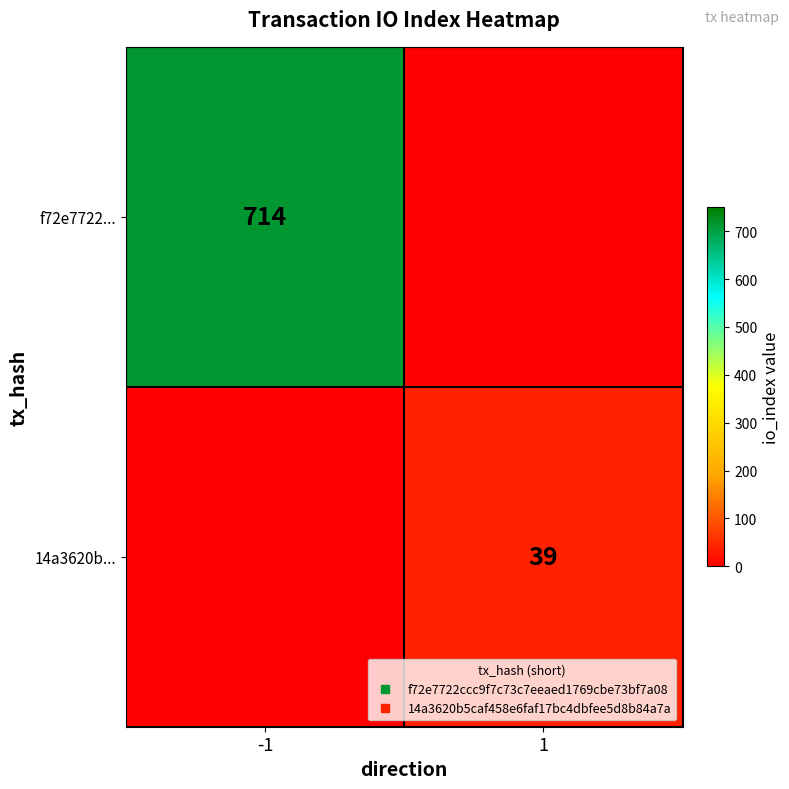

The value of f72e7722... at -1 is 714. True or false?

True